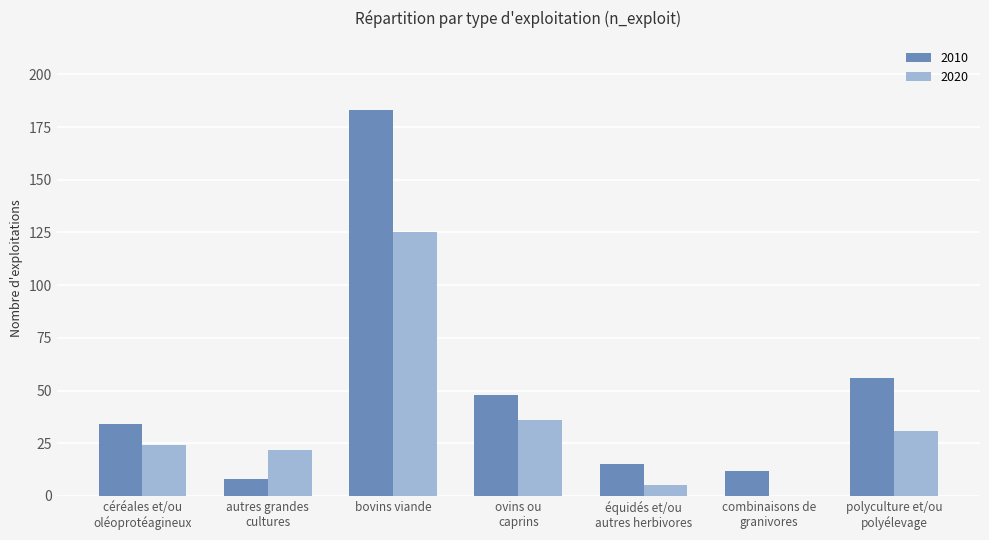

What is the difference between the 2020 values at autres grandes
cultures and polyculture et/ou
polyélevage?

9